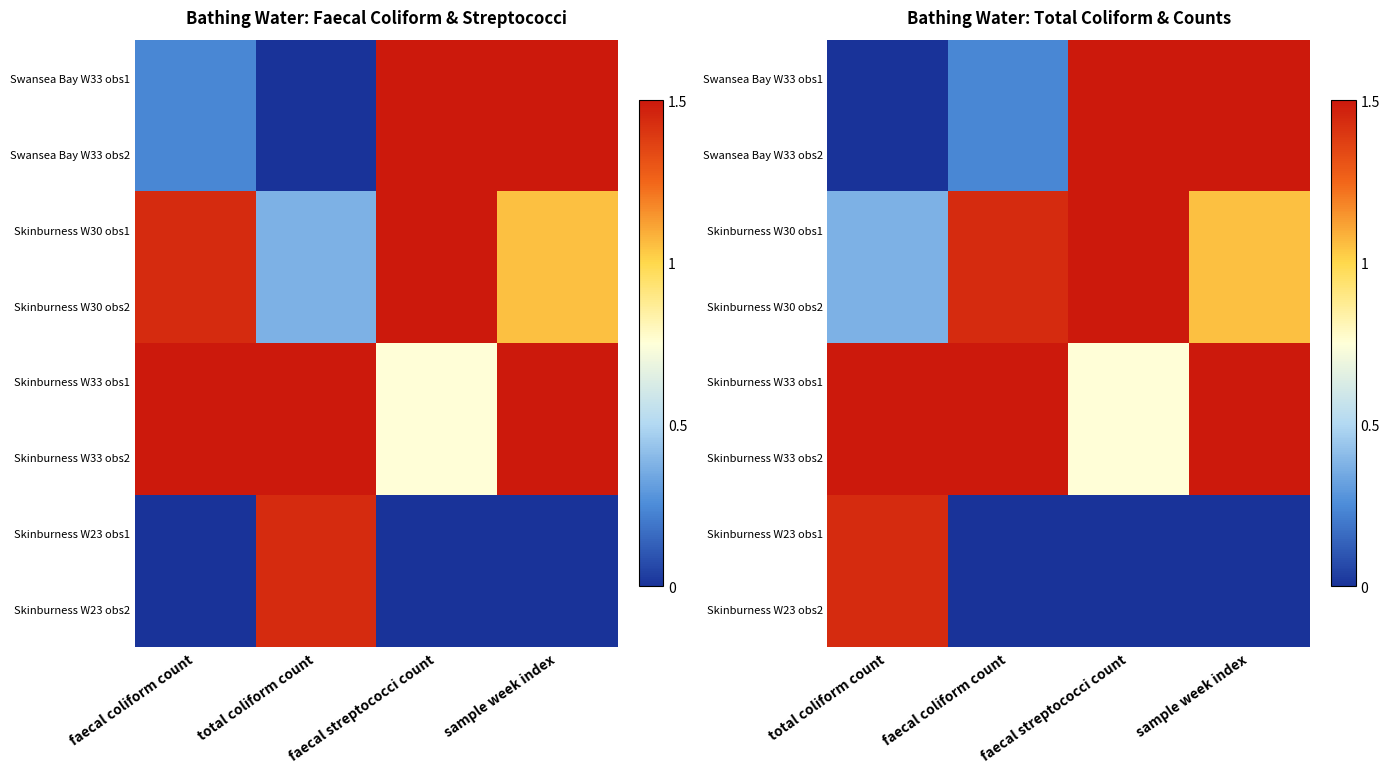

How many categories are shown in the chart?

4